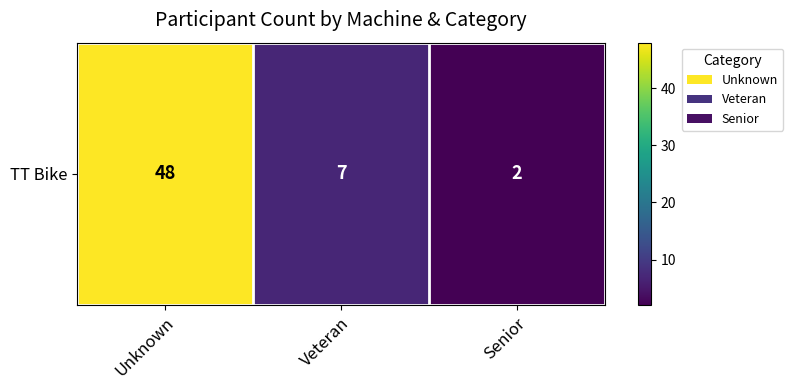

Which label corresponds to the largest value in the chart?

Unknown